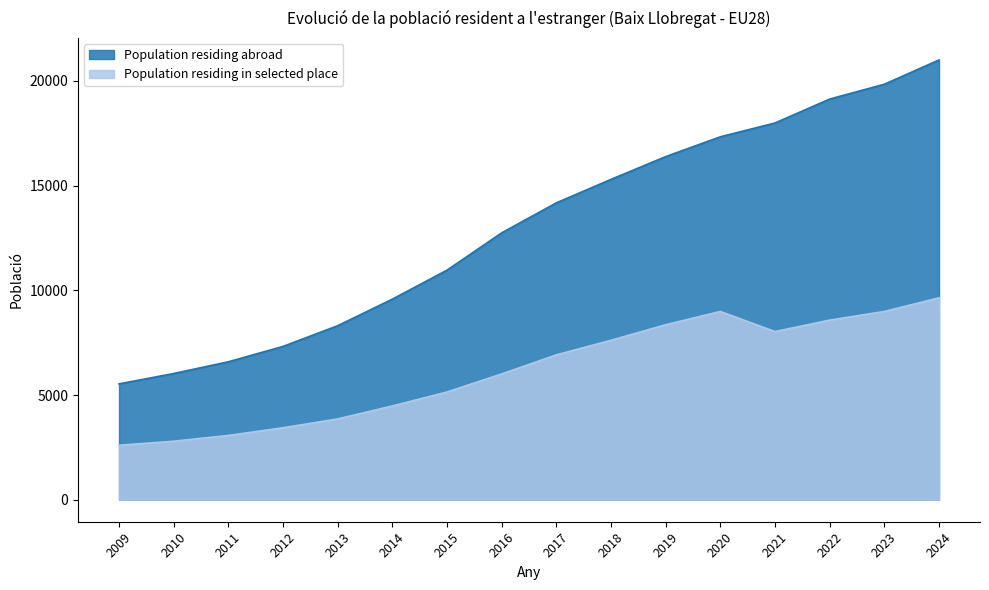

How many interior local peaks does the Population residing in selected place series have?

1